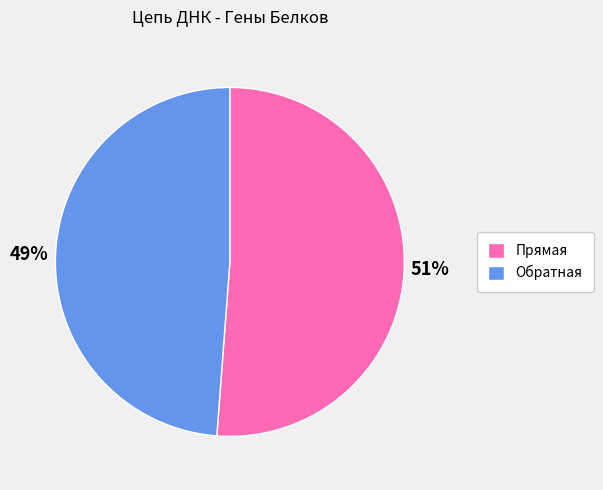

Combined, do Прямая and Обратная account for over 50%?

Yes